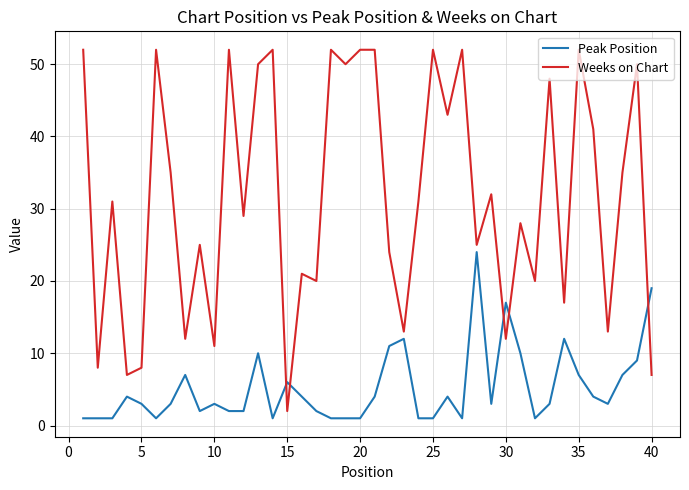

Which series has the largest total across all categories?

Weeks on Chart